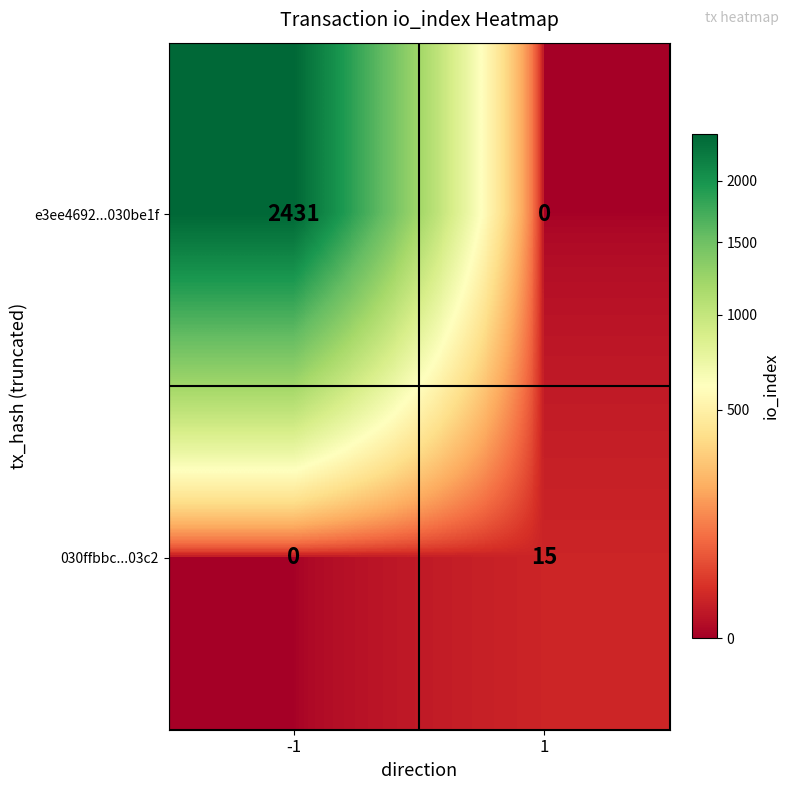

Count the number of data series in this chart.

2